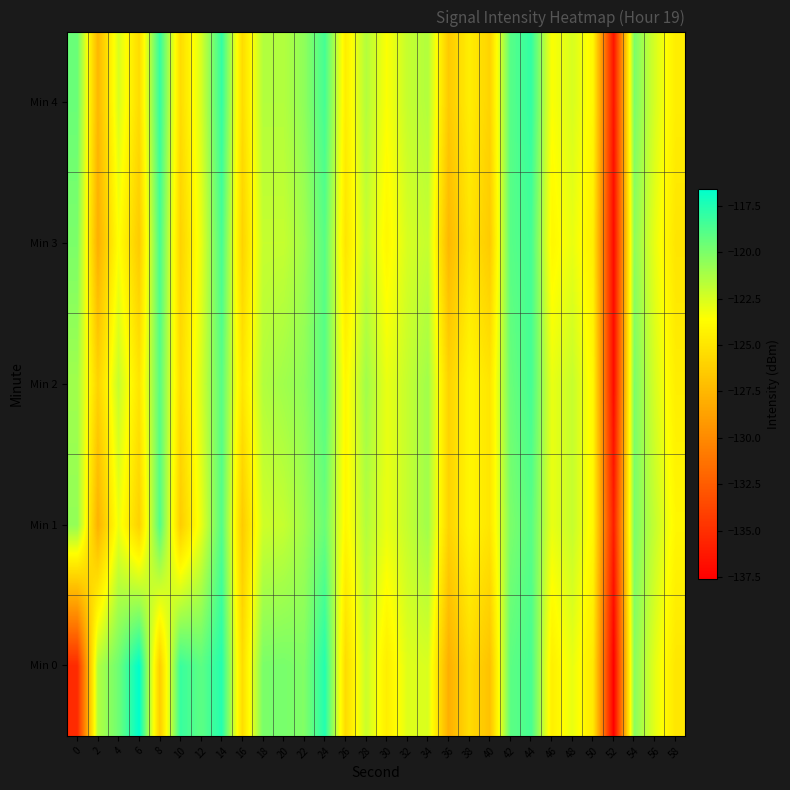

Between 30 and 12, which is larger?

12